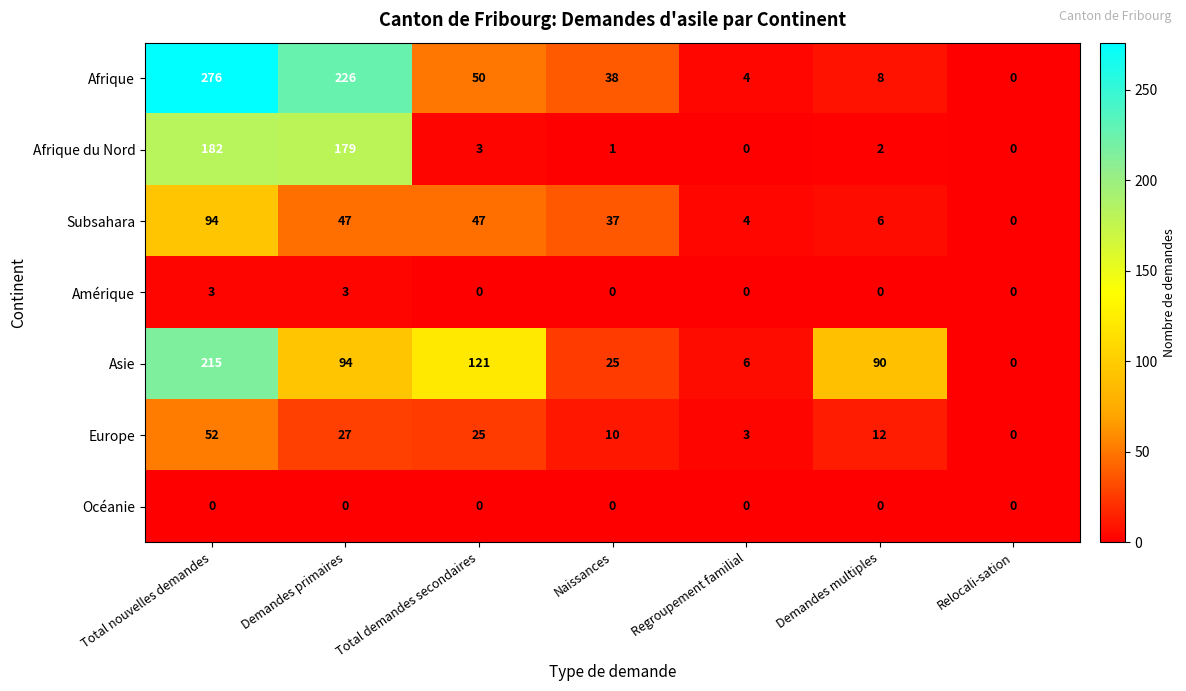

At which label does Asie first exceed 90?

Total nouvelles demandes